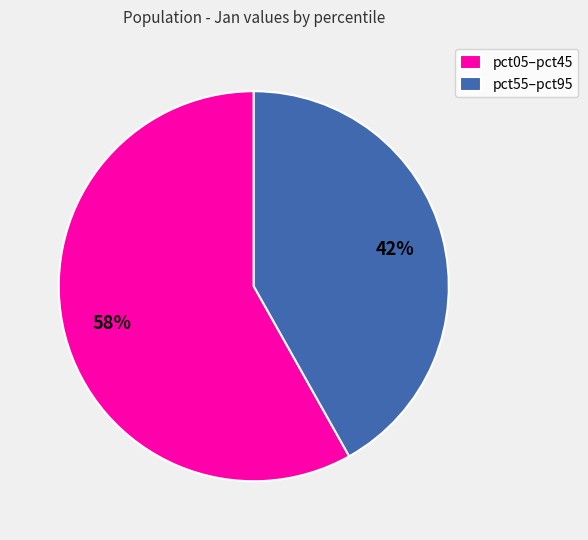

How many slices are in this pie chart?

2